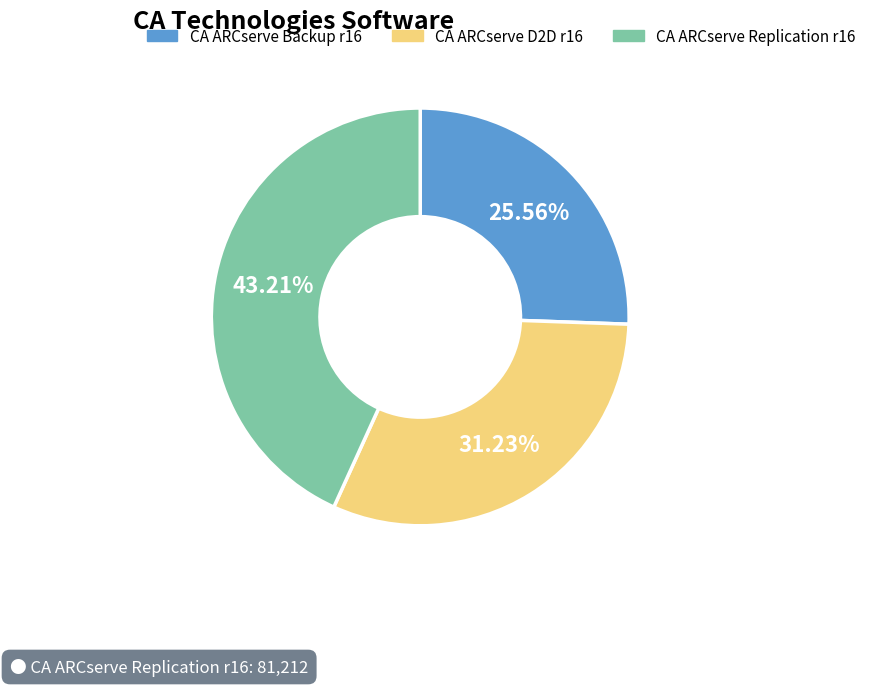

Is the sum of CA ARCserve D2D r16 and CA ARCserve Replication r16 greater than half?

Yes